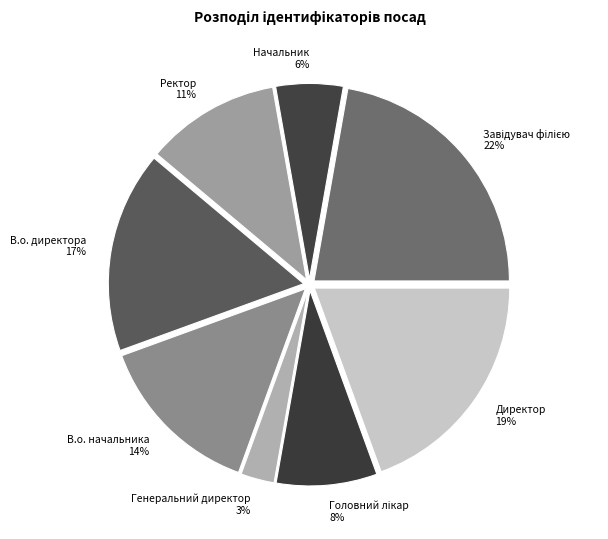

How many segments does this pie chart have?

8